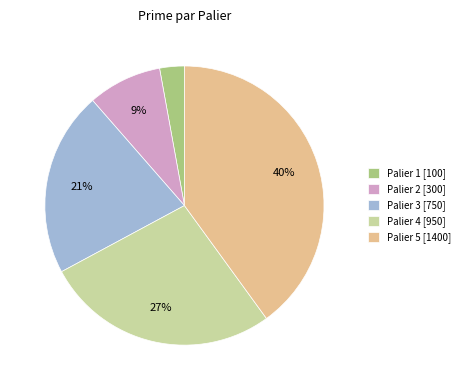

True or false: Palier 3 accounts for 21% of the total.

True